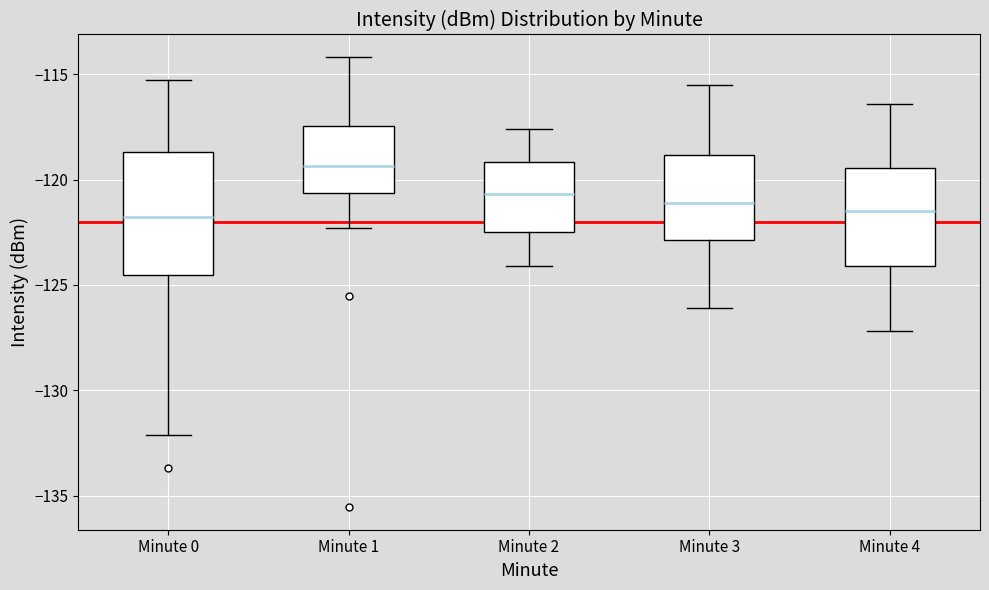

Reading left to right, transcribe this box plot: for each box, give where its median line is, the range the box spans, and where its two whiskers end, as read against the y-axis. The values are not printed on the chart, so give them approximately, as read against the axis.

Minute 0: median -122.0, box -124.5 to -118.5, whiskers -132.0 to -115.5
Minute 1: median -119.5, box -120.5 to -117.5, whiskers -122.5 to -114.0
Minute 2: median -120.5, box -122.5 to -119.0, whiskers -124.0 to -117.5
Minute 3: median -121.0, box -123.0 to -119.0, whiskers -126.0 to -115.5
Minute 4: median -121.5, box -124.0 to -119.5, whiskers -127.0 to -116.5